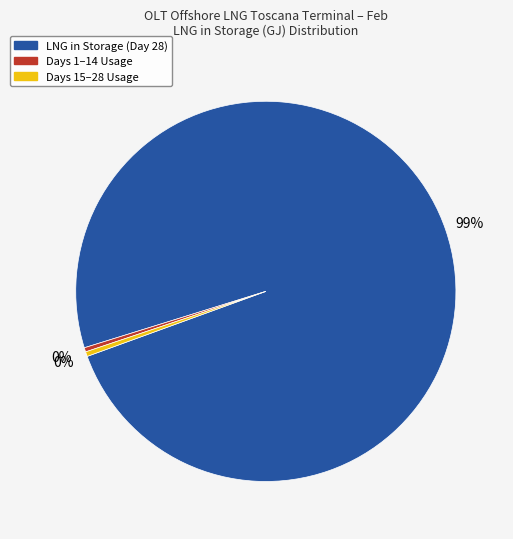

Which slice represents more than half of the pie?

LNG in Storage (Day 28)